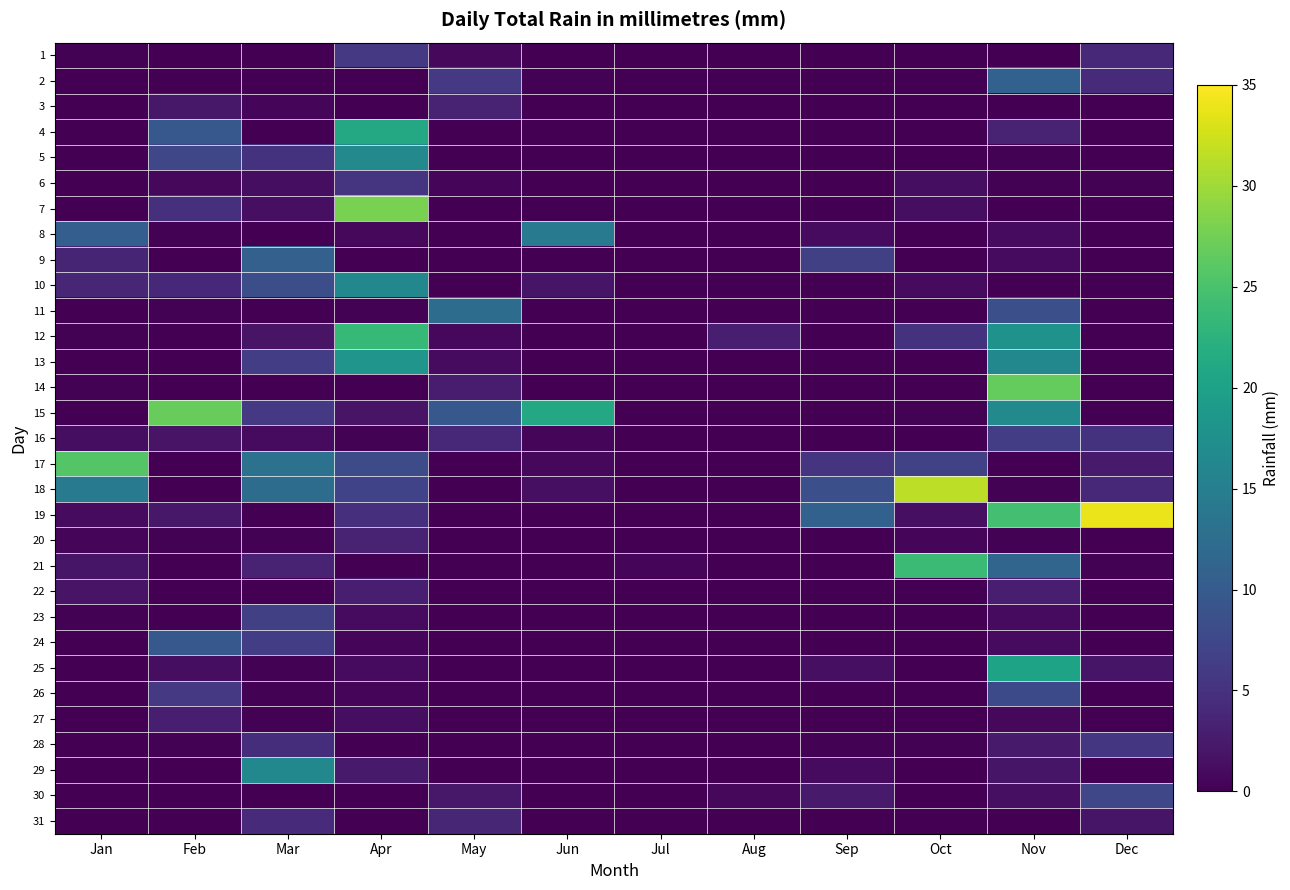

At which category does the chart reach its peak across all series?

Dec